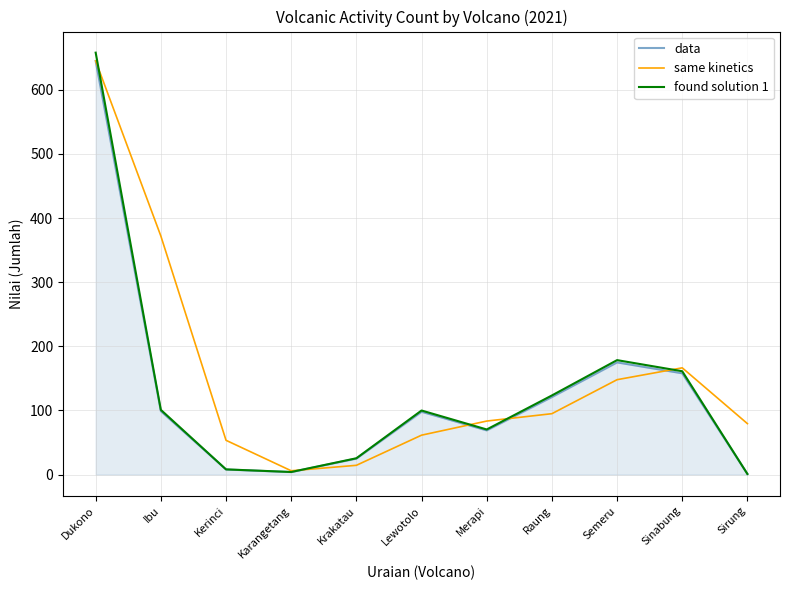

At which label does found solution 1 reach its peak?

Dukono